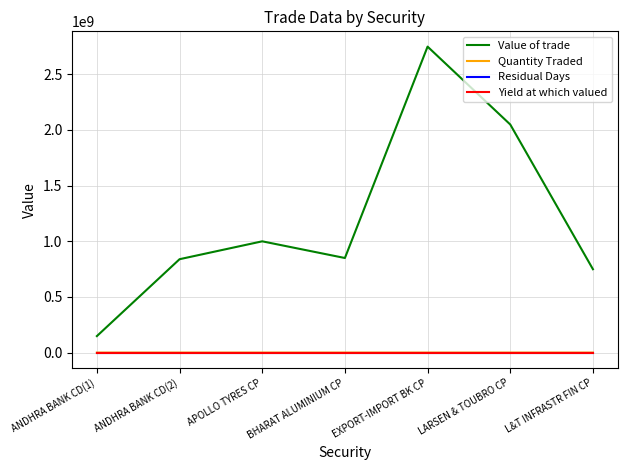

True or false: Quantity Traded and Yield at which valued cross at least once.

False